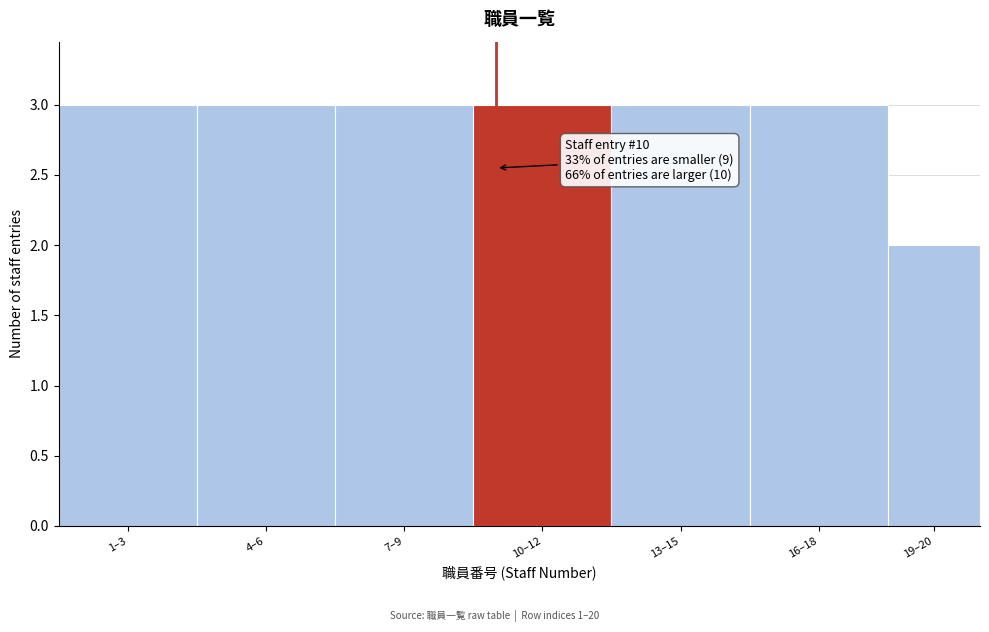

Reading left to right, list all the values displayed in this chart.

3	3	3	3	3	3	2